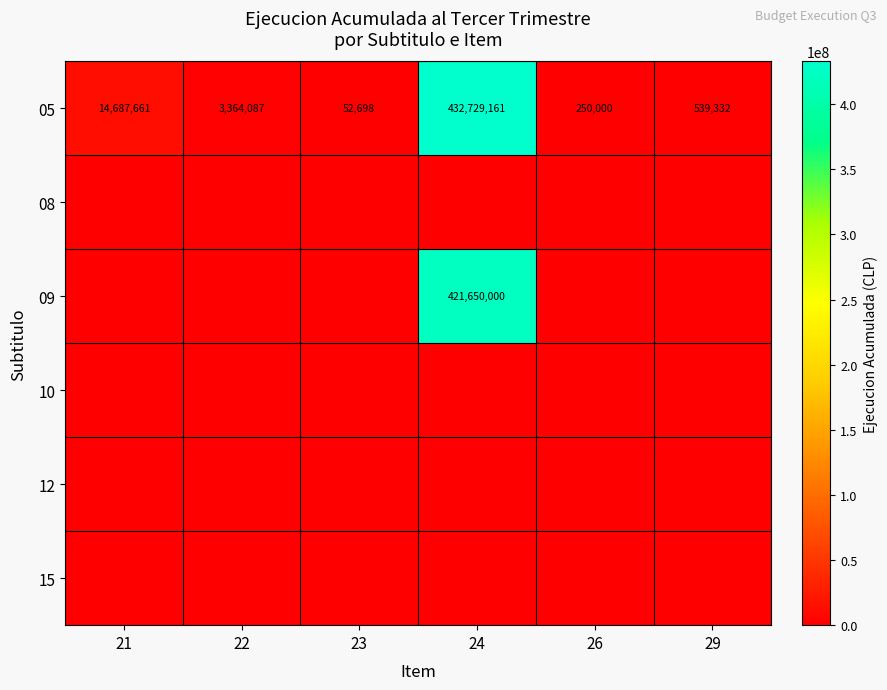

Which category has the highest value in the 05 series?

24